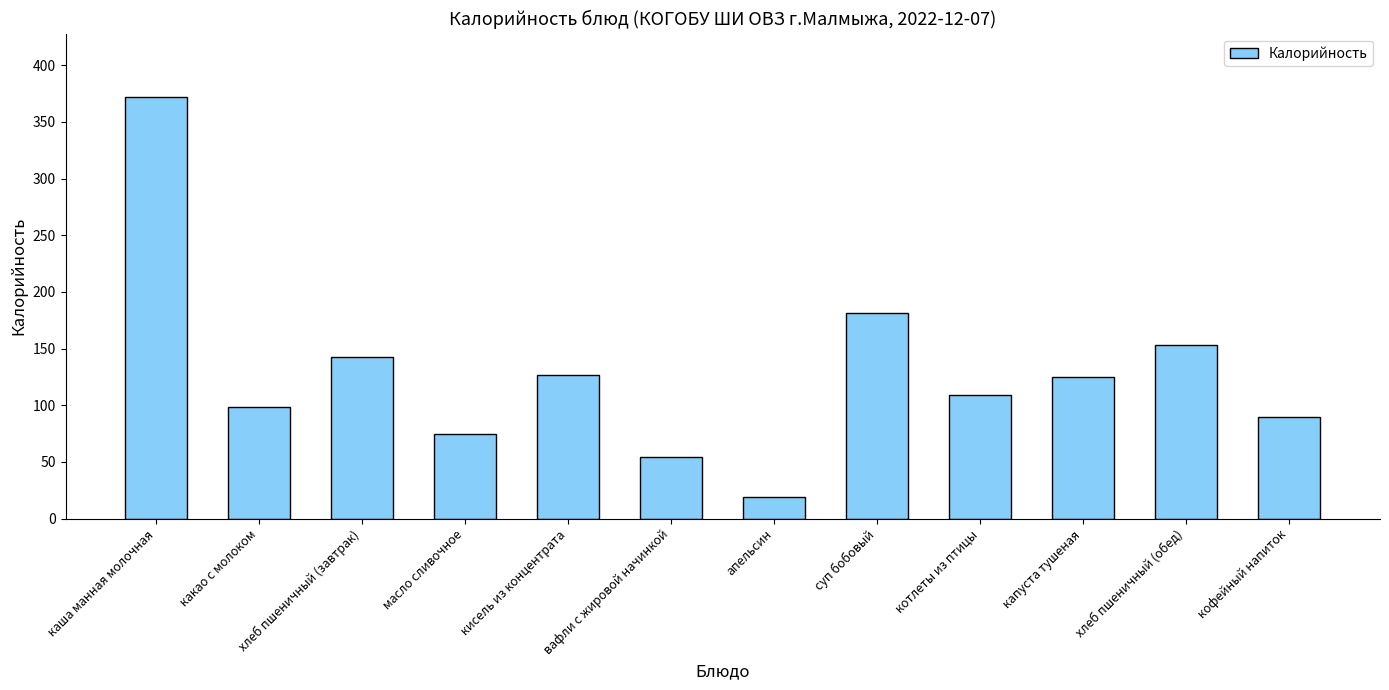

What is the greatest value displayed?

372.2